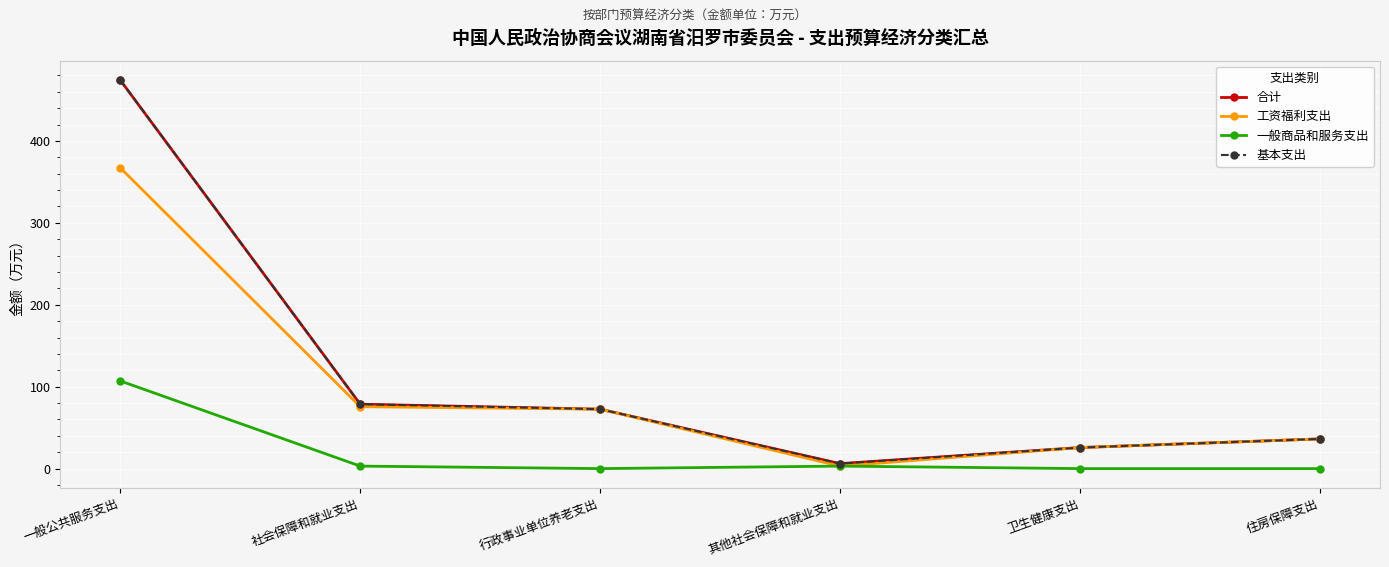

What is the label of the 1st point from the right?

住房保障支出